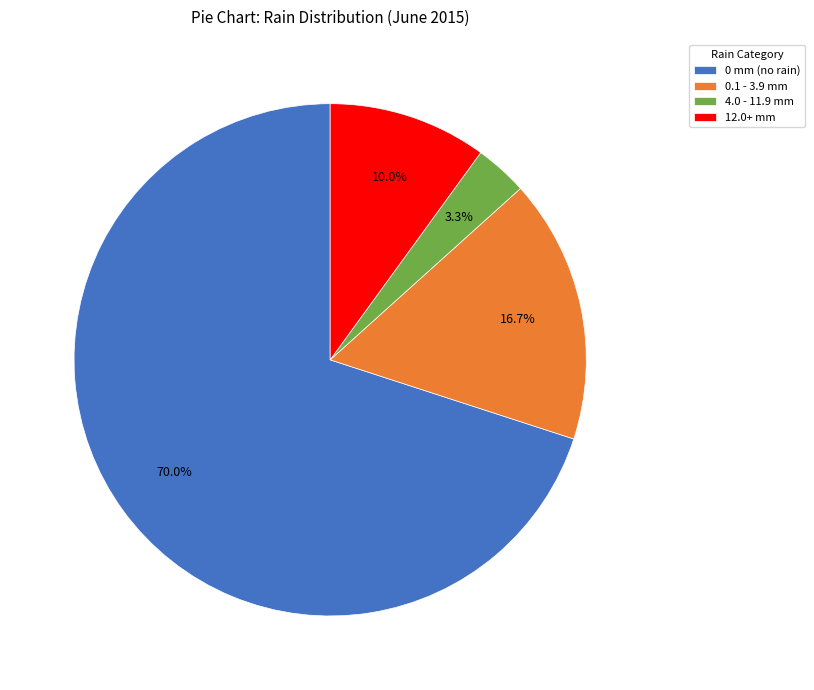

Between 0 mm (no rain) and 0.1 - 3.9 mm, which is larger?

0 mm (no rain)